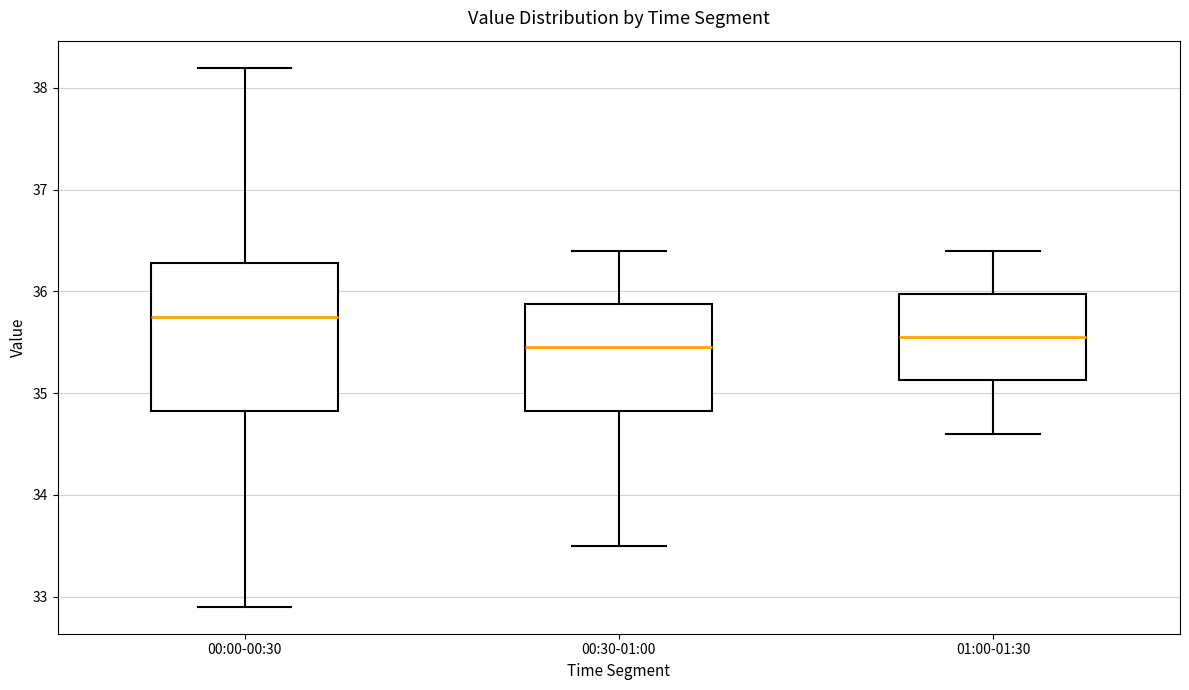

Where does the median line of the box for 01:00-01:30 sit on the y-axis? The values are not printed on the chart, so give them approximately, as read against the axis.

35.6